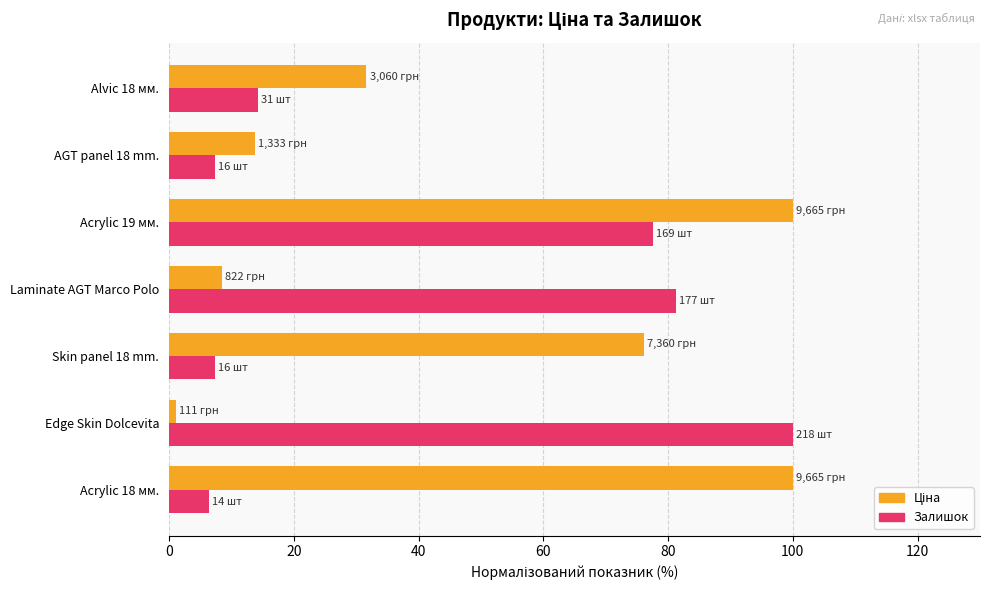

What is the difference between the highest and lowest values at AGT panel 18 mm.?

6.4